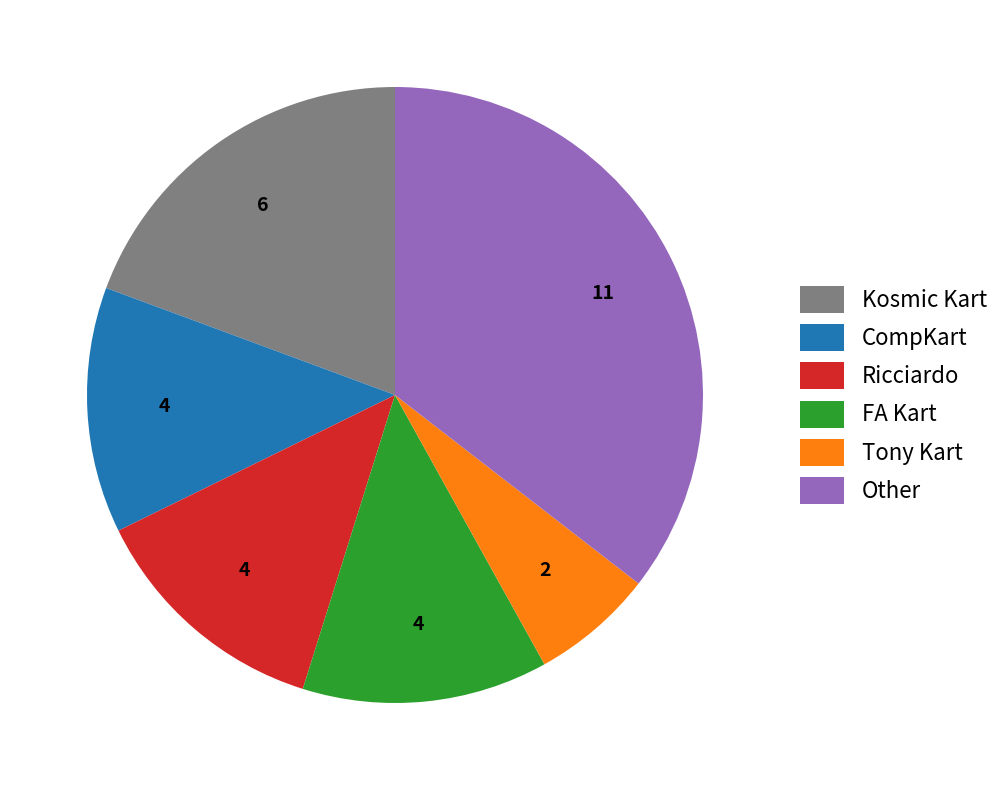

Is it true that FA Kart is 13% of the pie?

True